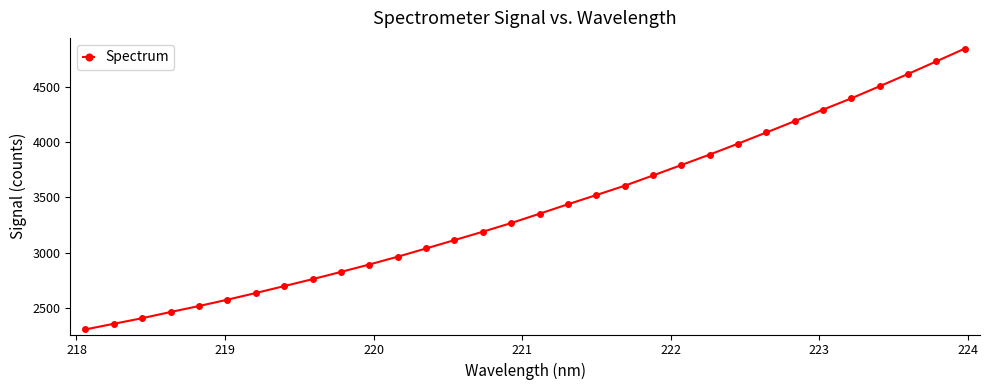

What is the value of the 5th point from the left?

2516.5